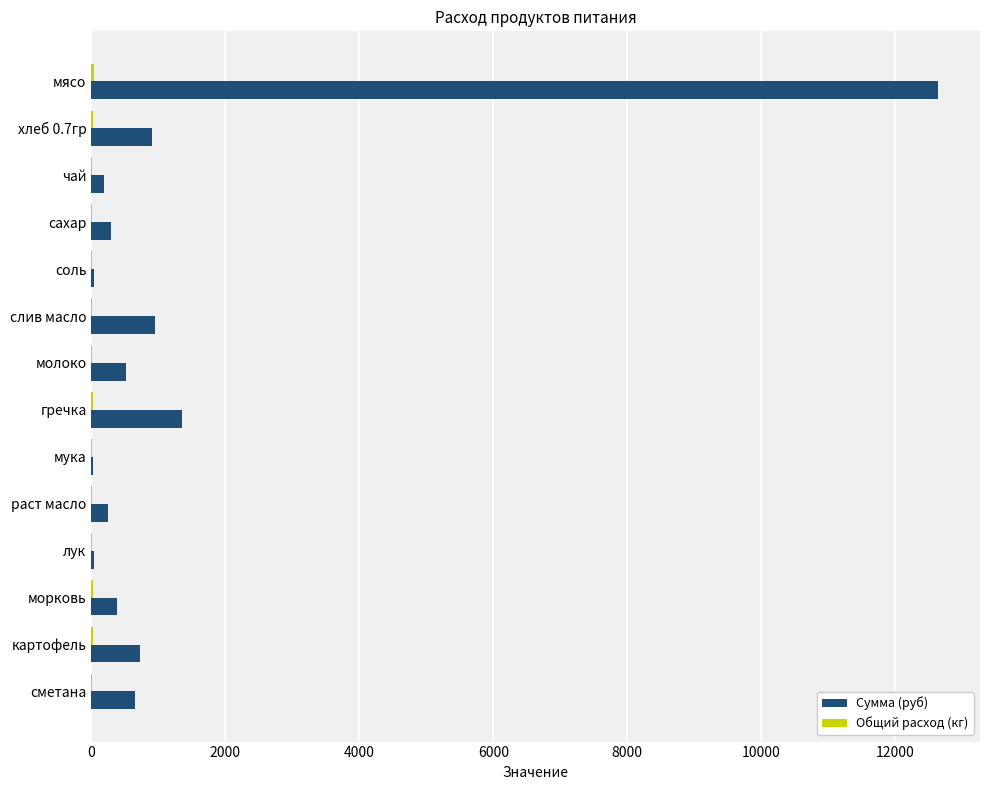

Is it true that Сумма (руб) equals 871.5 at гречка?

False